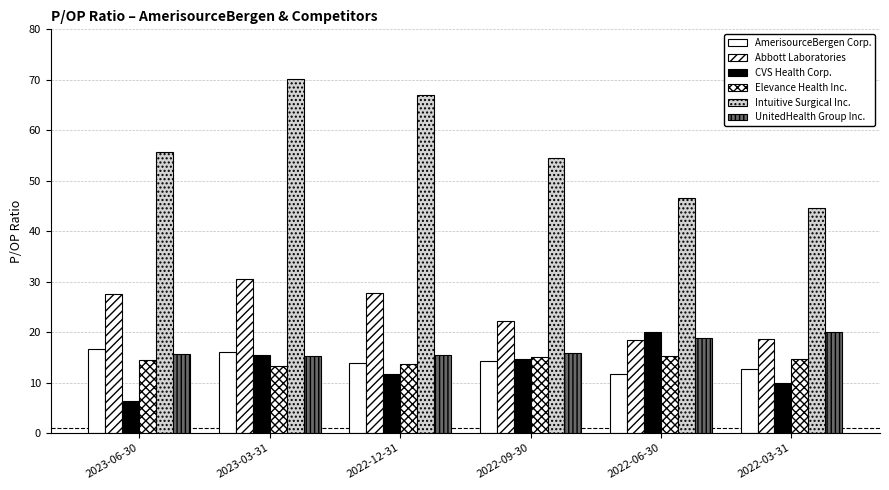

Count the number of data series in this chart.

6